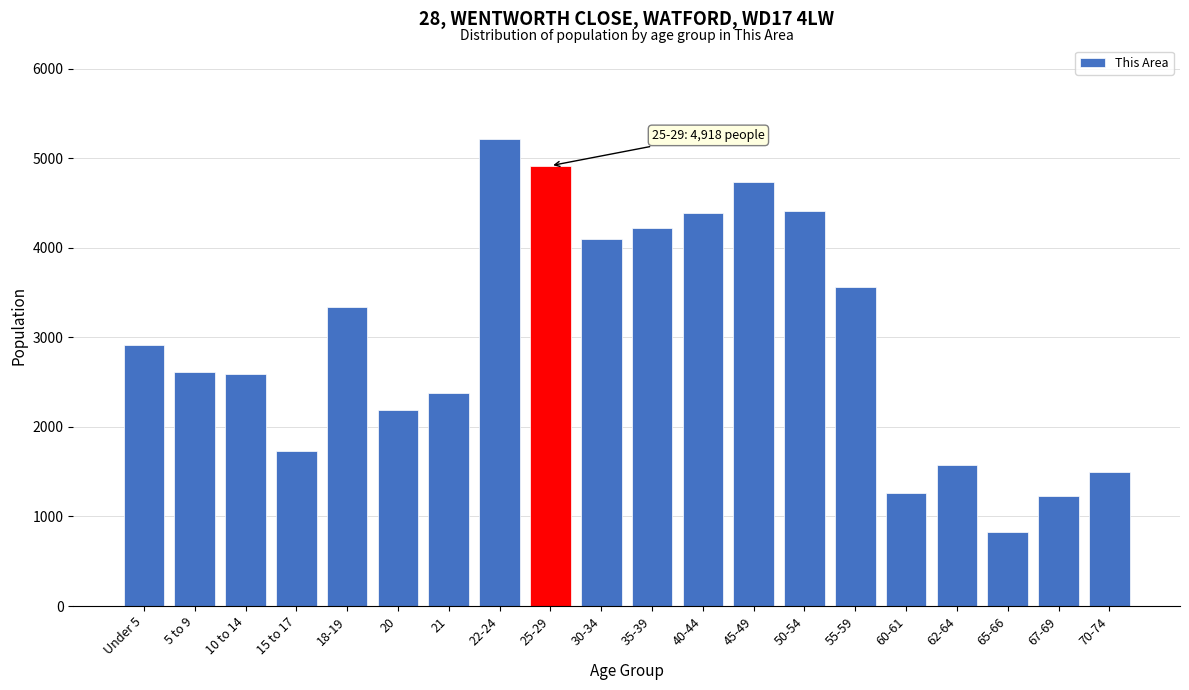

What is the smallest value displayed?

828